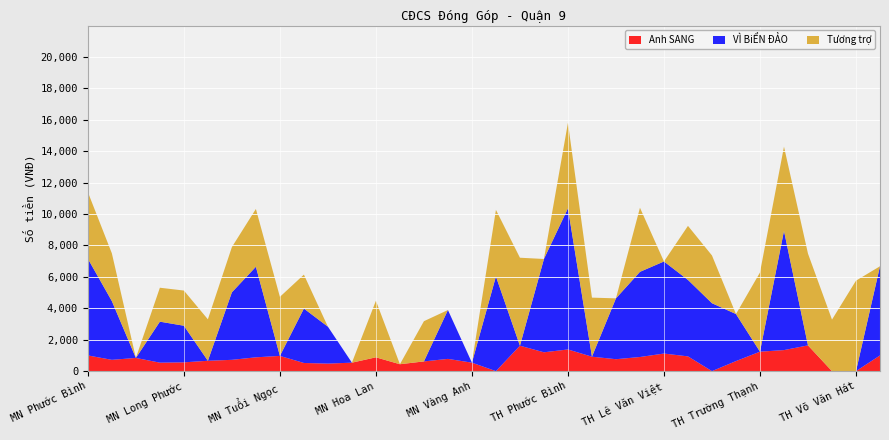

Reading right to left, transcribe all the data shown in this chart.

Anh SANG: 1000000	0	0	1640000	1340000	1240000	640000	0	940000	1120000	900000	760000	920000	1380000	1200000	1620000	0	540000	780000	620000	440000	880000	540000	480000	520000	970000	880000	720000	660000	560000	540000	840000	720000	1000000
VÌ BiỂN ĐẢO: 5677000	0	0	0	7589000	0	2995000	4324000	4868000	5861000	5422000	3873000	0	8986000	5941000	0	6027000	0	3110000	0	0	0	0	2349000	3464000	0	5765000	4298000	0	2331000	2610000	0	3739000	6158000
Tương trợ: 0	5760000	3280000	5840000	5360000	5040000	0	3040000	3440000	0	4080000	0	3760000	5440000	0	5600000	4240000	0	0	2560000	0	3600000	0	0	2160000	3760000	3680000	2880000	2640000	2240000	2160000	0	3040000	4240000